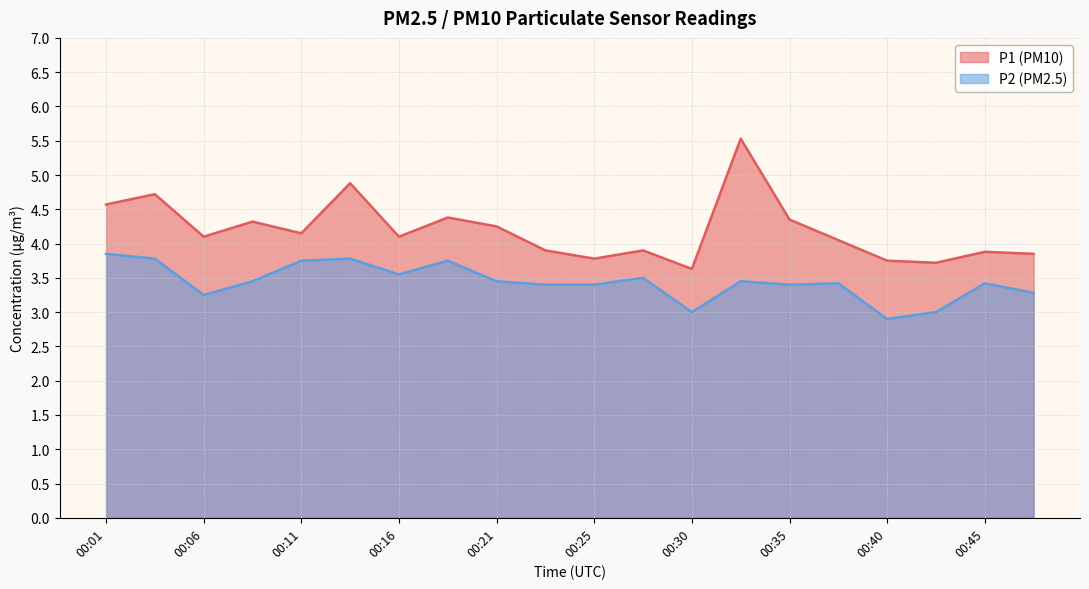

Where is P2 nearest to the value 3?

00:30